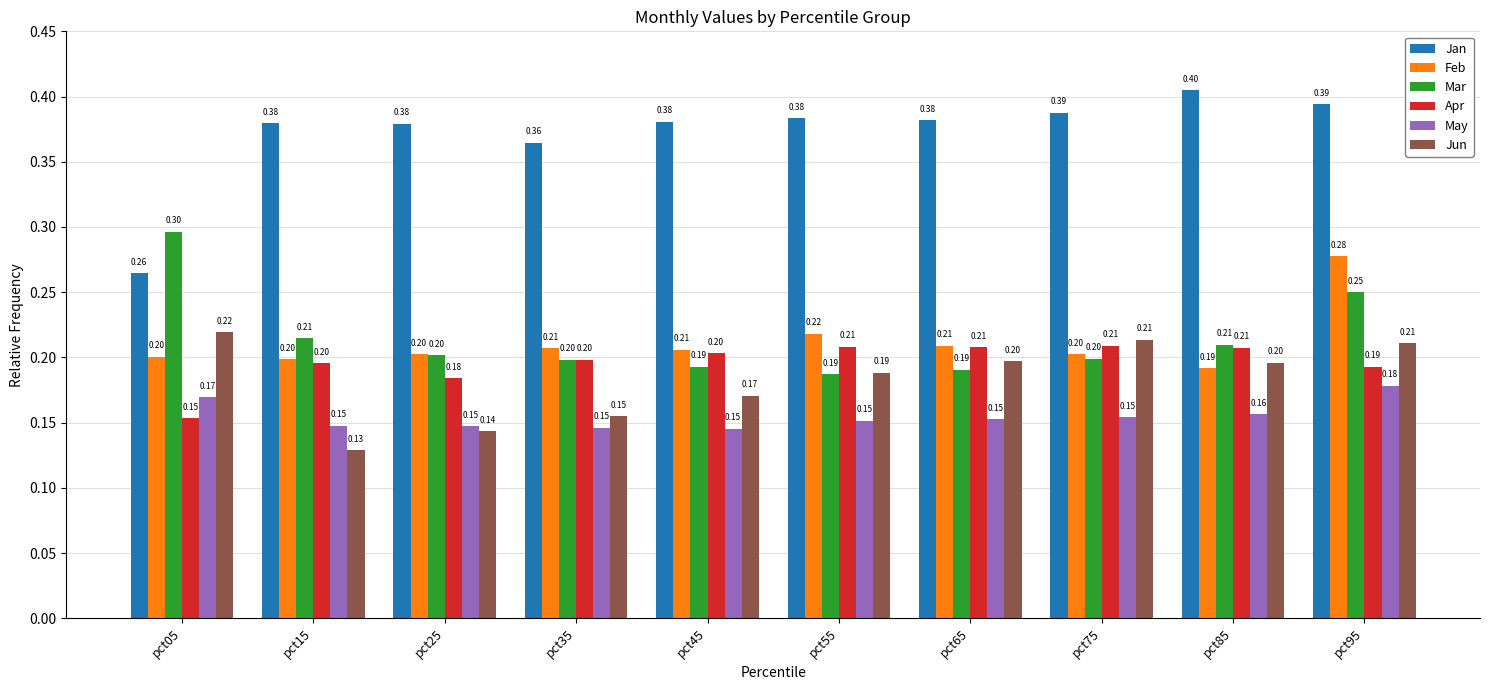

List the series in order of their peak value, lowest first.

May, Apr, Jun, Feb, Mar, Jan